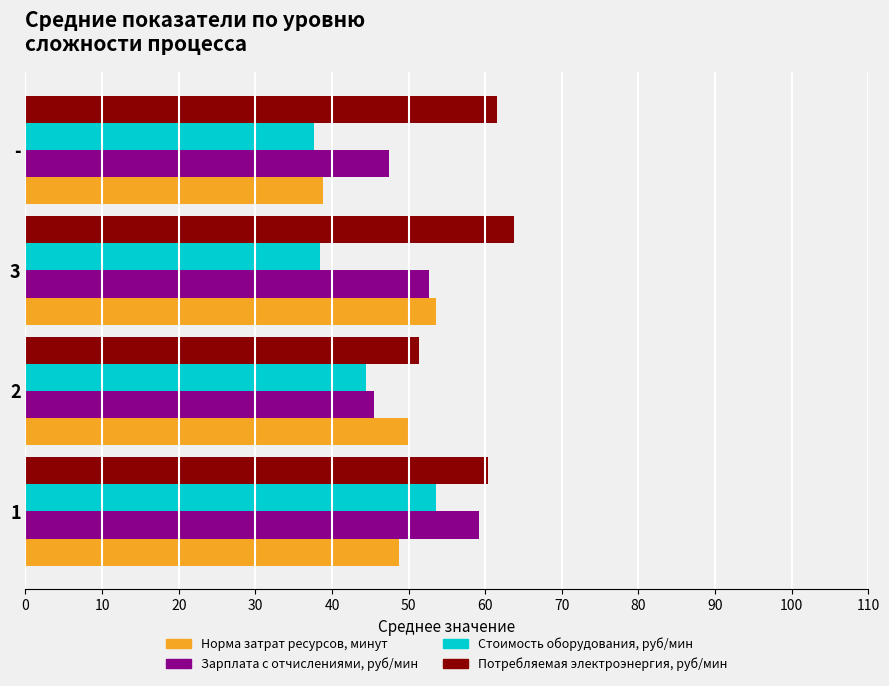

What is the difference between the Норма затрат ресурсов, минут values at 2 and 3?

3.6